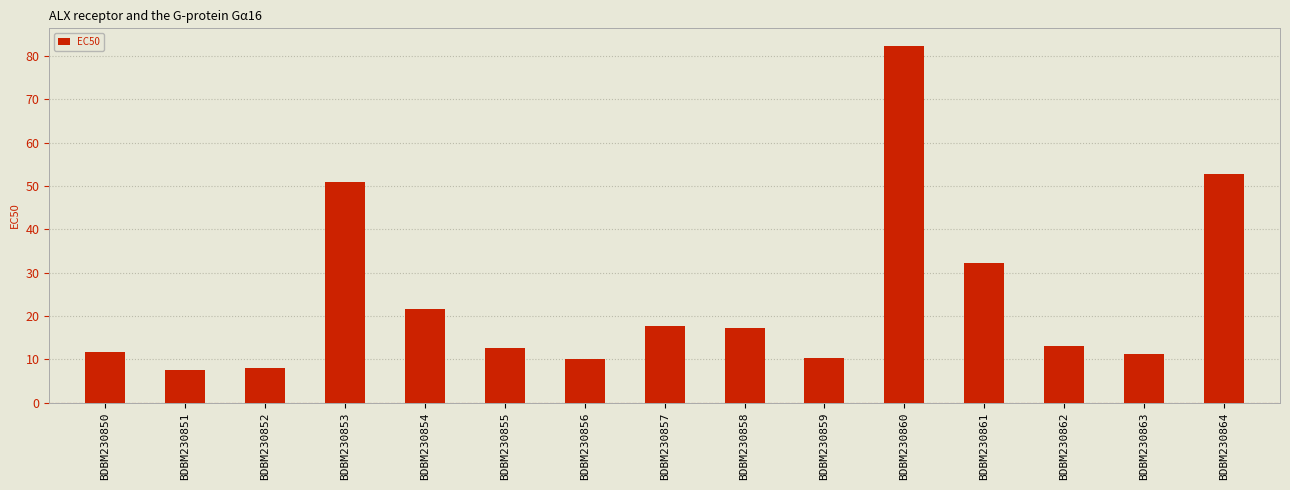

What is the ratio of the value at BDBM230857 to the value at BDBM230861?

0.6